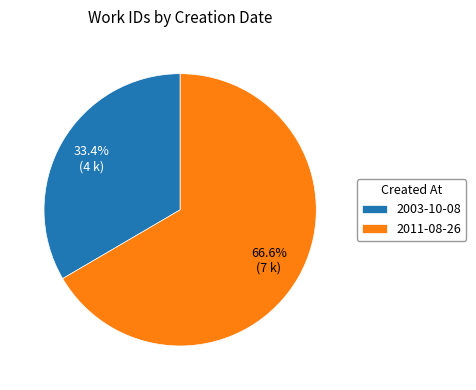

How many segments does this pie chart have?

2